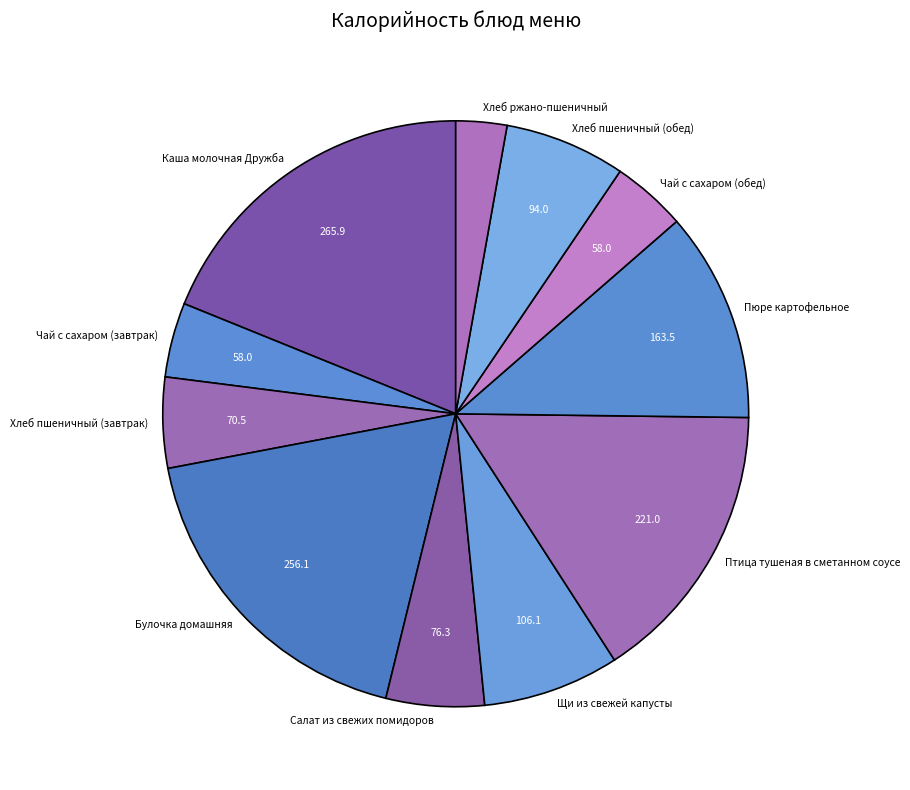

True or false: Хлеб пшеничный (обед) accounts for 7% of the total.

True